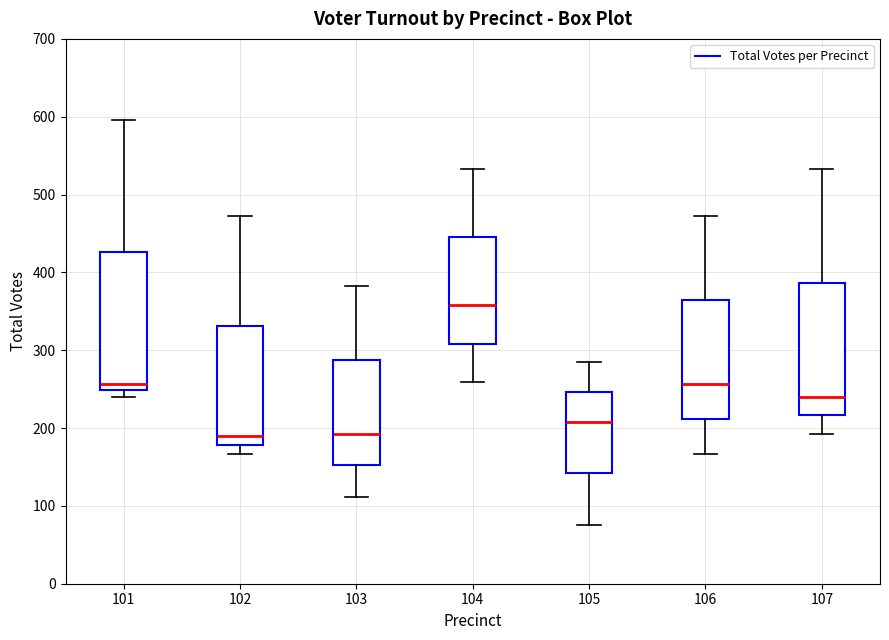

Which box has the highest median line?

104